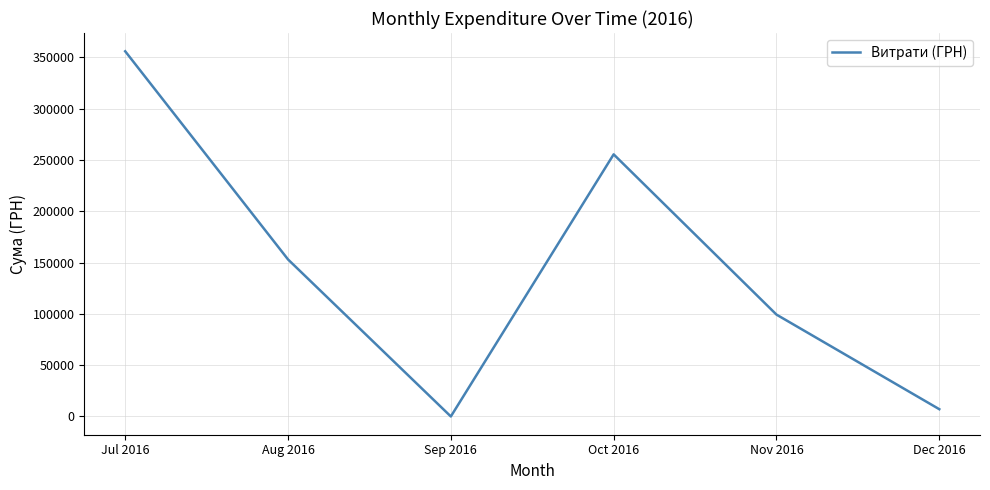

Does the chart have visible grid lines?

Yes